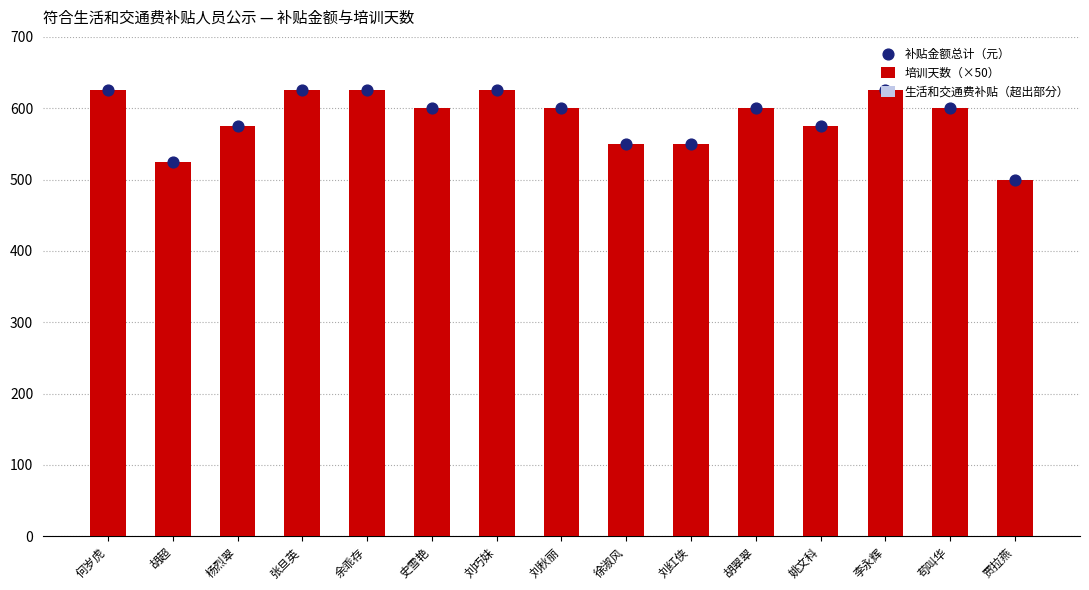

Which series reaches the minimum Y coordinate?

生活和交通费补贴（超出部分）